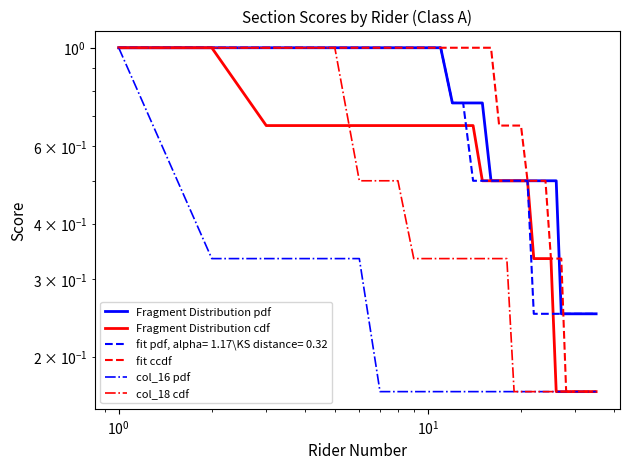

What is the difference between the second highest and minimum values in the col_18 cdf series?

0.8